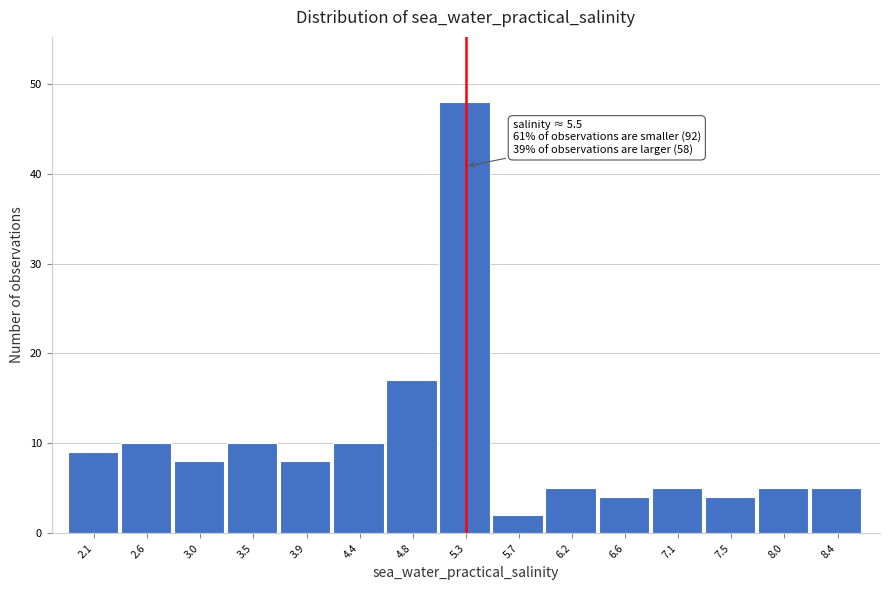

Reading right to left, what are all the values shown in this chart?

8.4=5	8.0=5	7.5=4	7.1=5	6.6=4	6.2=5	5.7=2	5.3=48	4.8=17	4.4=10	3.9=8	3.5=10	3.0=8	2.6=10	2.1=9